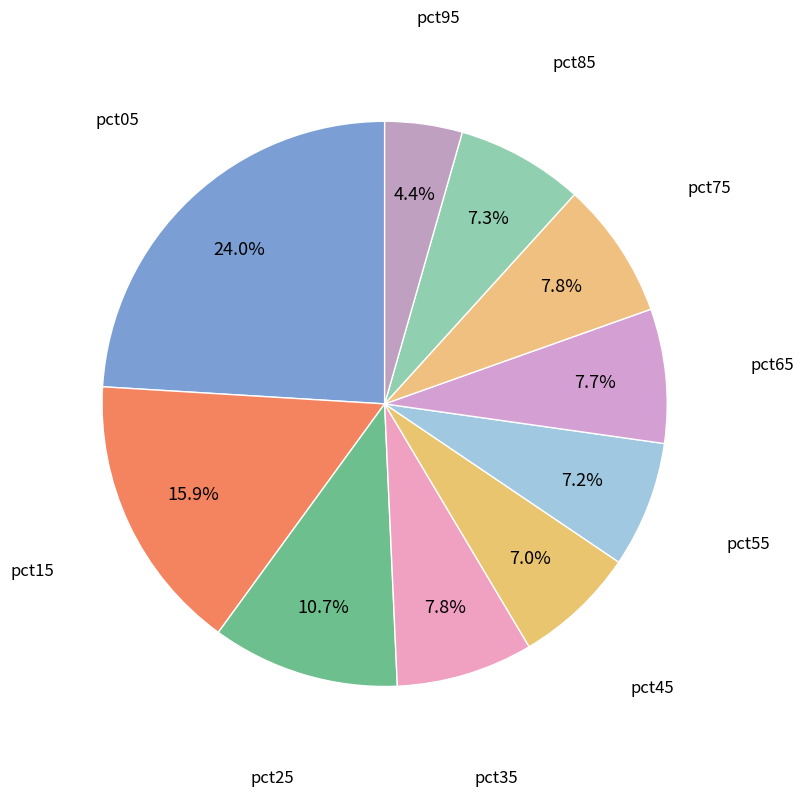

What is the largest slice in the pie chart?

pct05